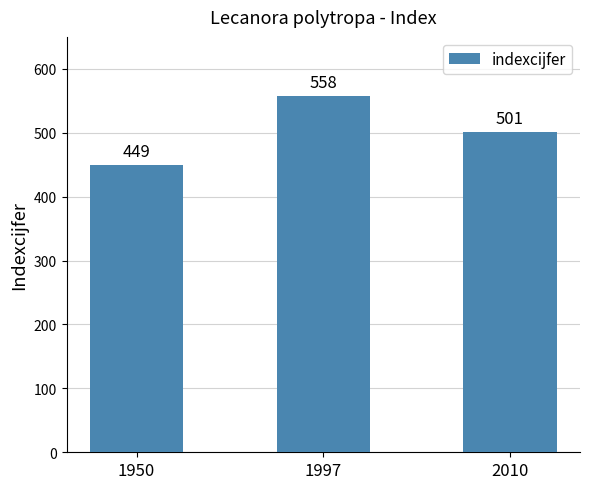

List the labels in order of value, smallest first.

1950, 2010, 1997